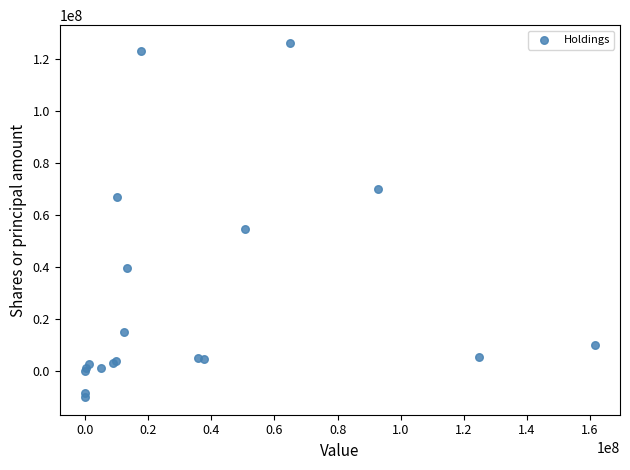

What Y value in the scatter plot is closest to 58077500?

54741000